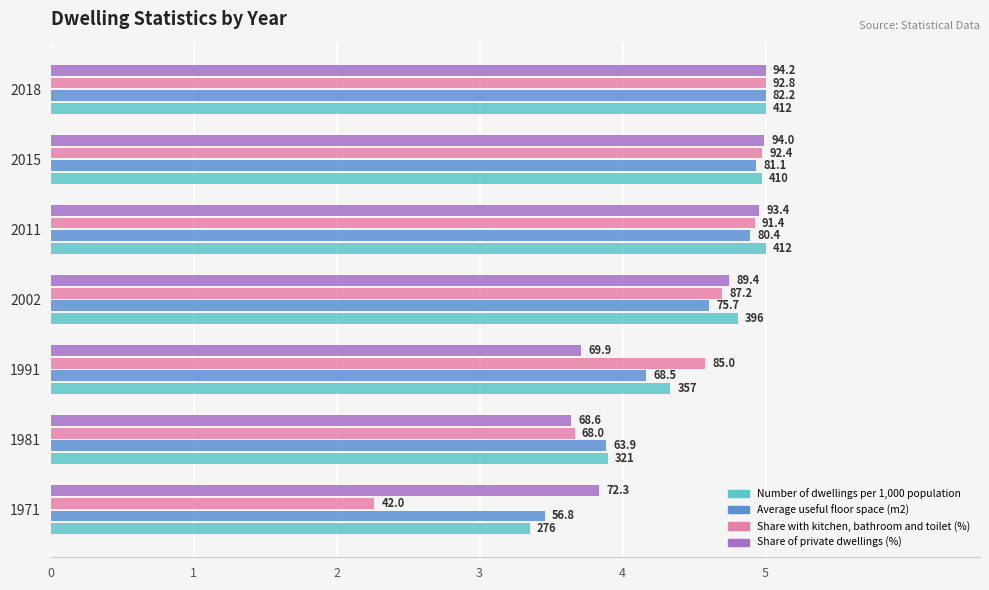

What are all the series names shown in the legend?

Number of dwellings per 1,000 population, Average useful floor space (m2), Share with kitchen, bathroom and toilet (%), Share of private dwellings (%)